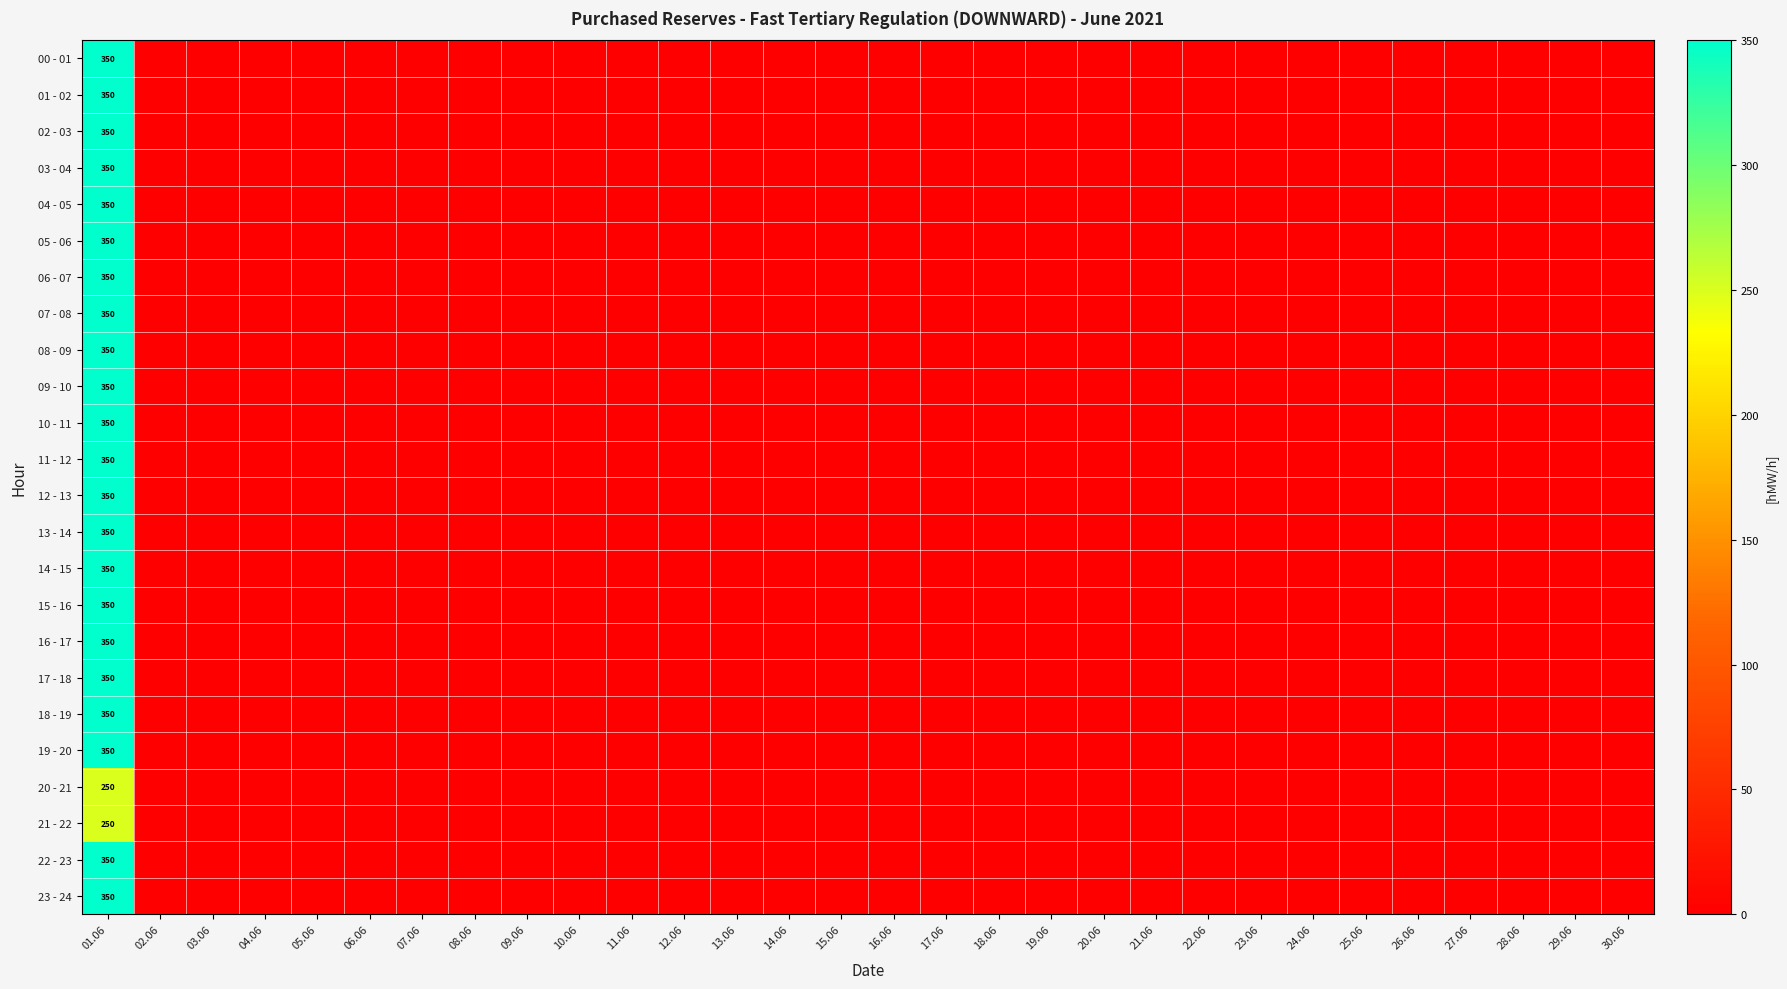

True or false: 15 - 16 has a value of -200 at 19.06.

False